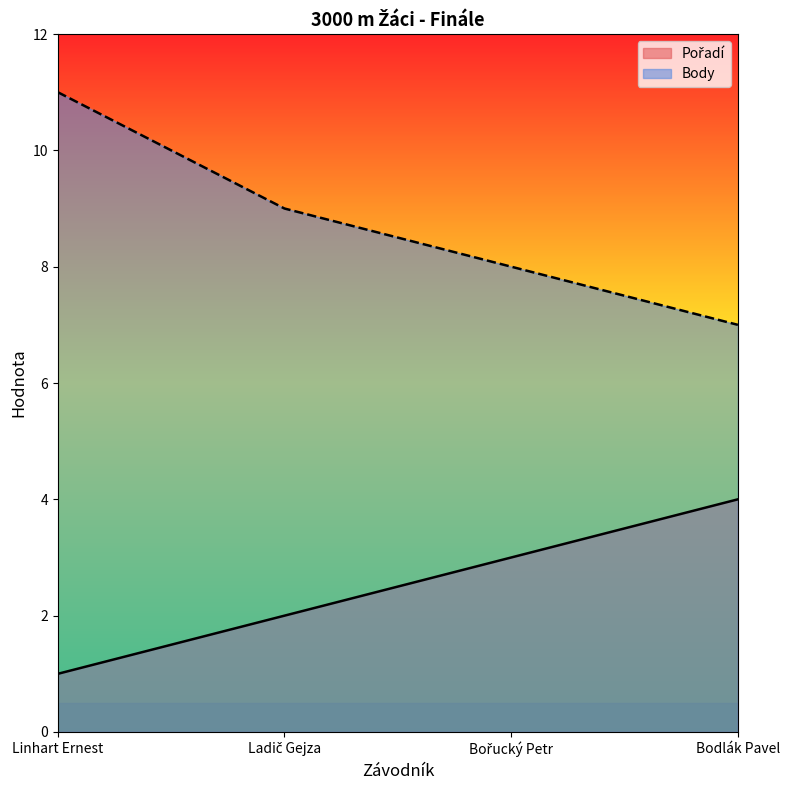

Rank the categories by Body value from lowest to highest.

Bodlák Pavel, Bořucký Petr, Ladič Gejza, Linhart Ernest